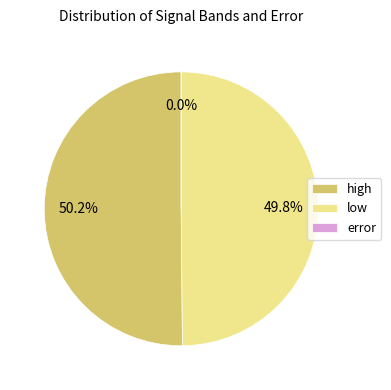

To the nearest percent, what is the average slice percentage?

33%